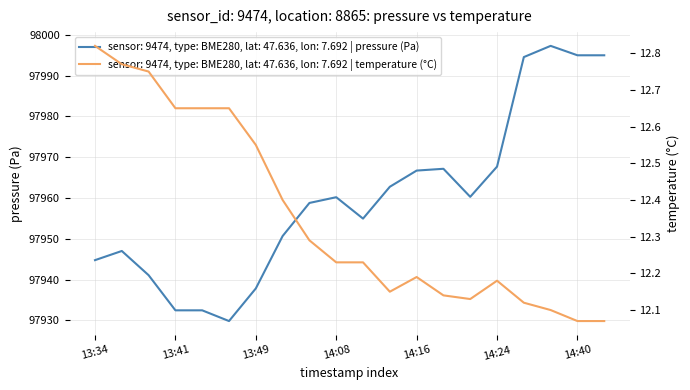

Which series has the largest range (max minus min)?

pressure